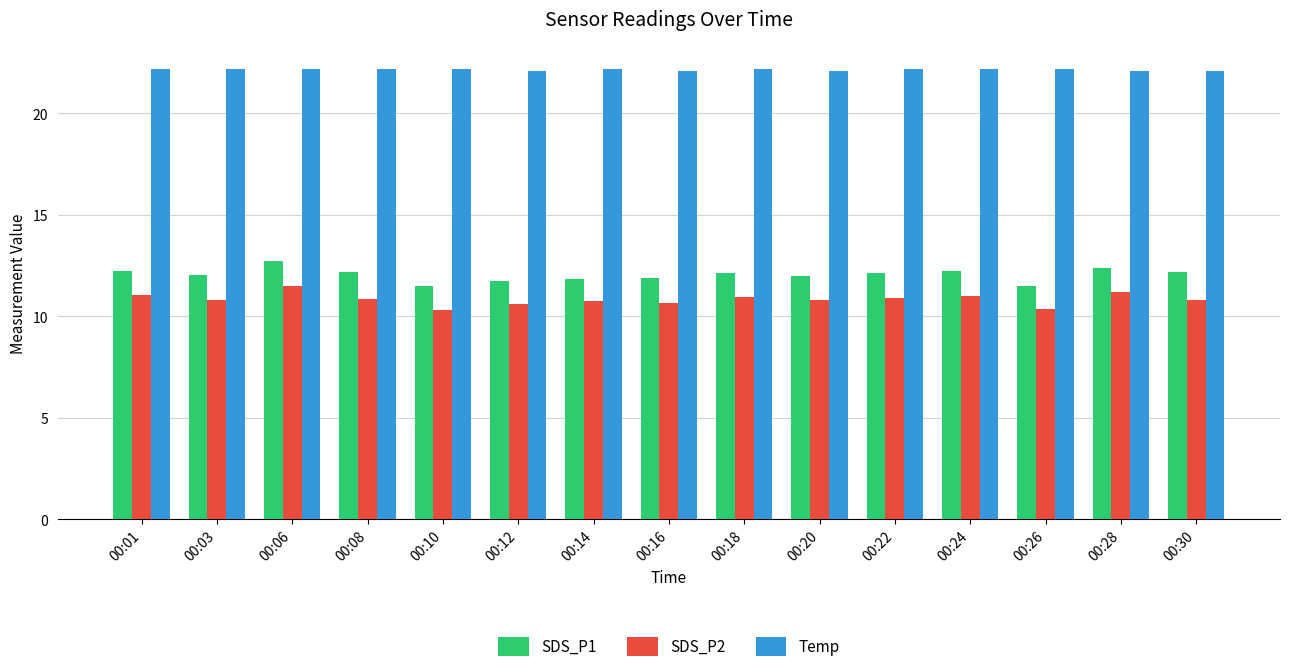

The SDS_P1 series shows 4.3 at 00:03. True or false?

False